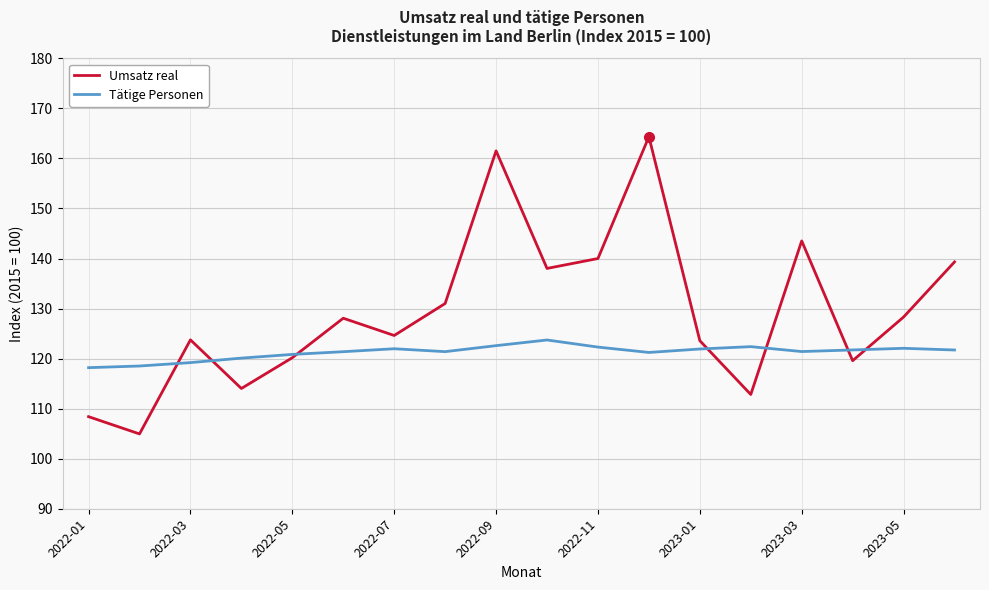

True or false: Tätige Personen has more than 2 points higher than both neighbors.

True